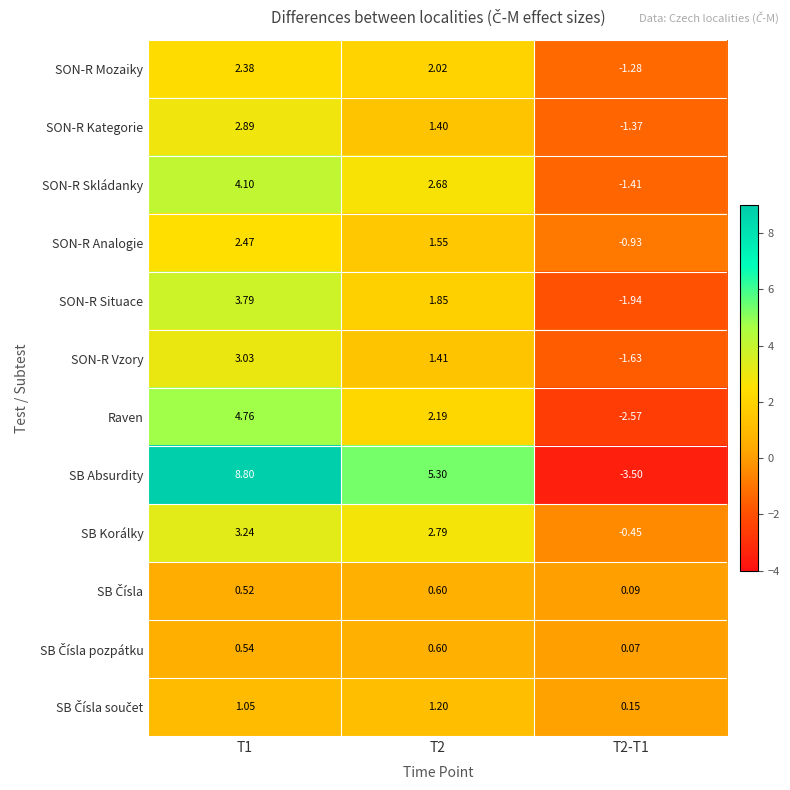

Which series changed the most between T1 and T2-T1?

SB Absurdity